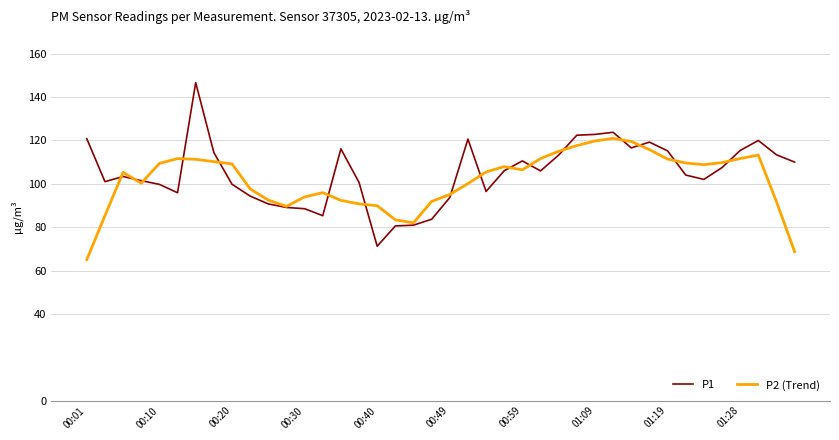

Which series has the widest spread of values?

P1